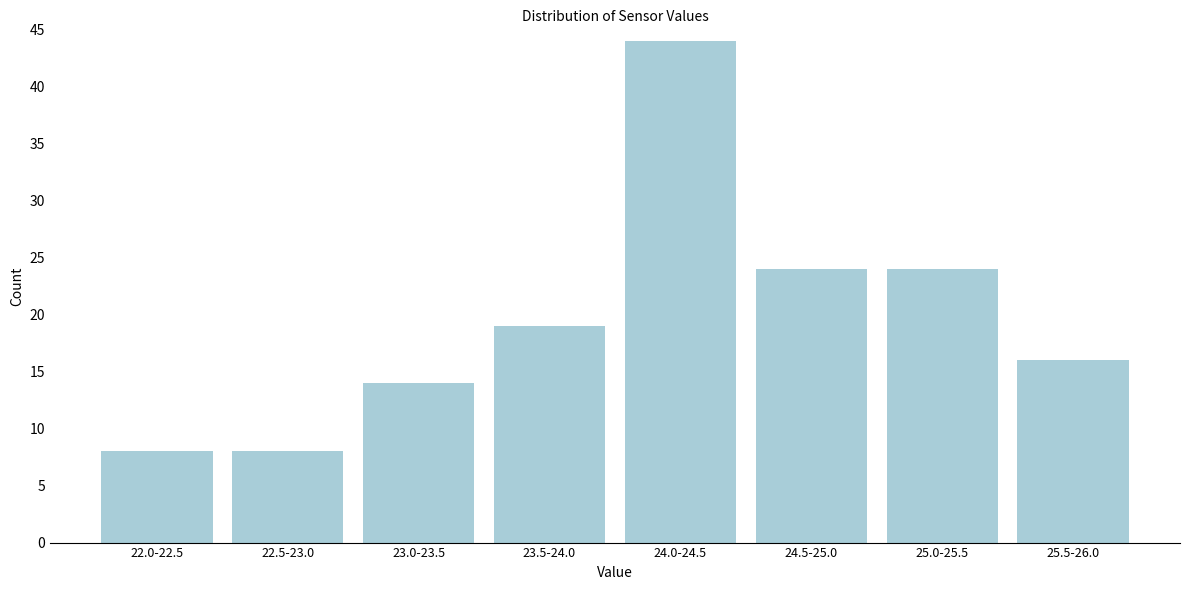

Reading left to right, extract all data points from this chart.

8	8	14	19	44	24	24	16